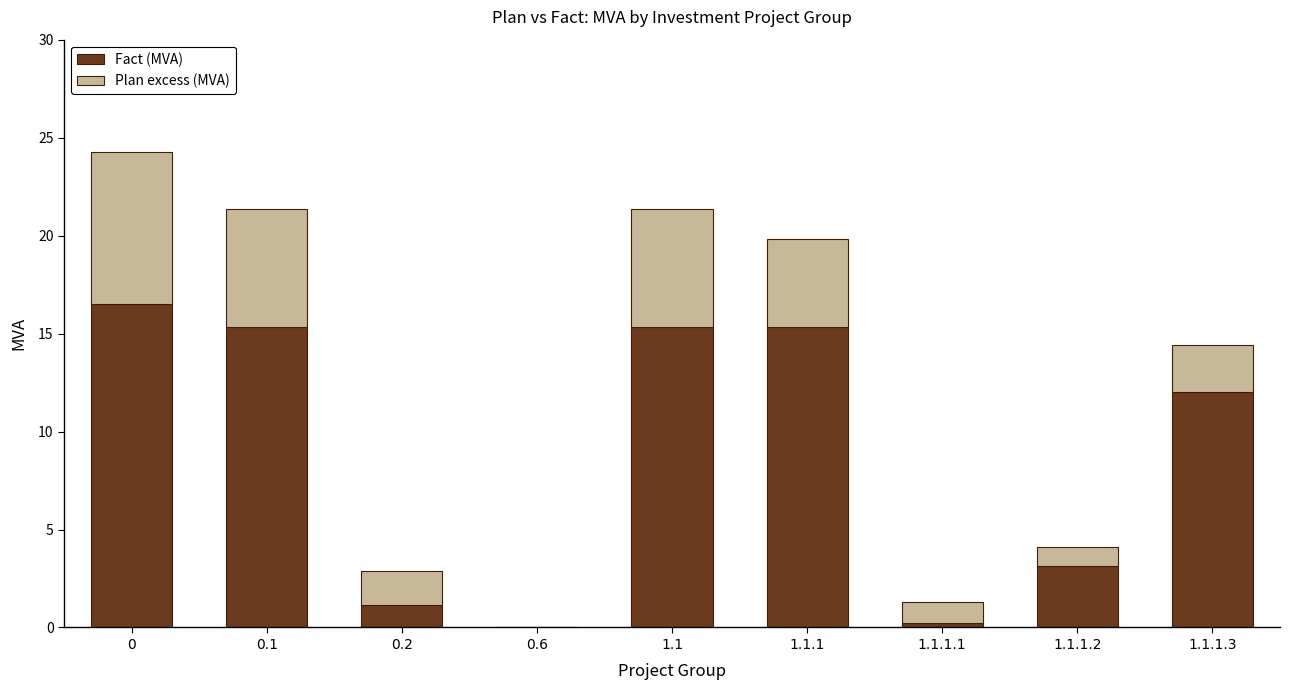

The Fact (MVA) series shows 0.0 at 0.6. True or false?

True